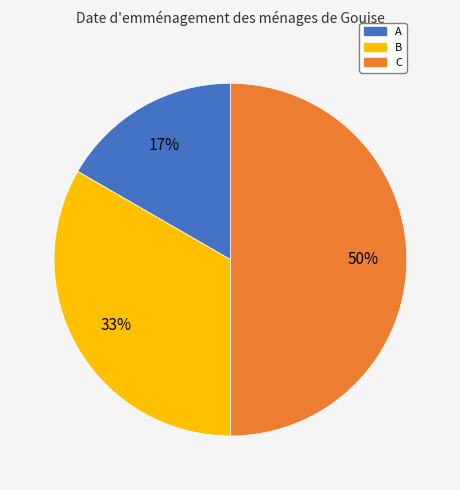

How many slices are in this pie chart?

3